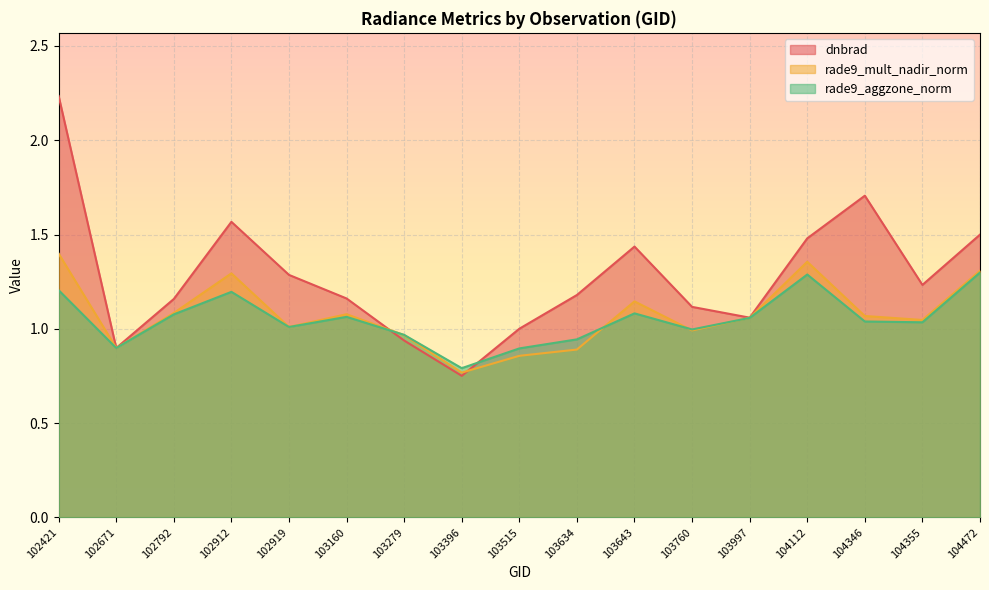

Which series has the largest total across all categories?

dnbrad